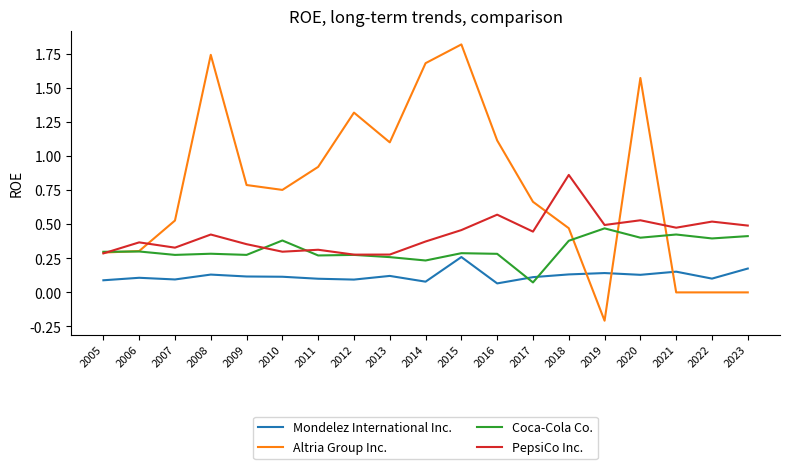

True or false: PepsiCo Inc. has more than 0 points higher than both neighbors.

True